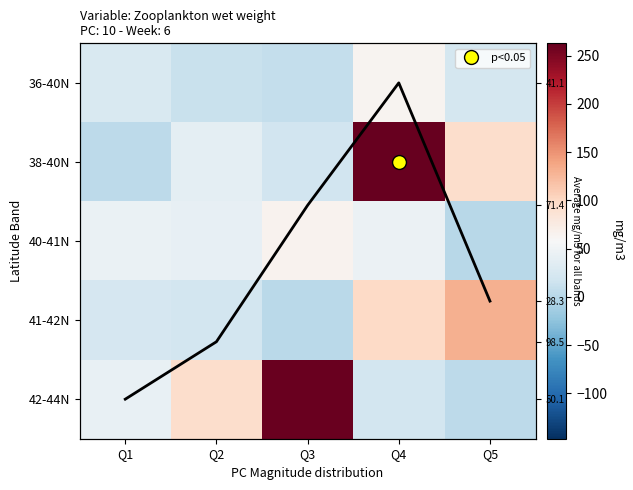

Which label corresponds to the largest value in the chart?

Q4